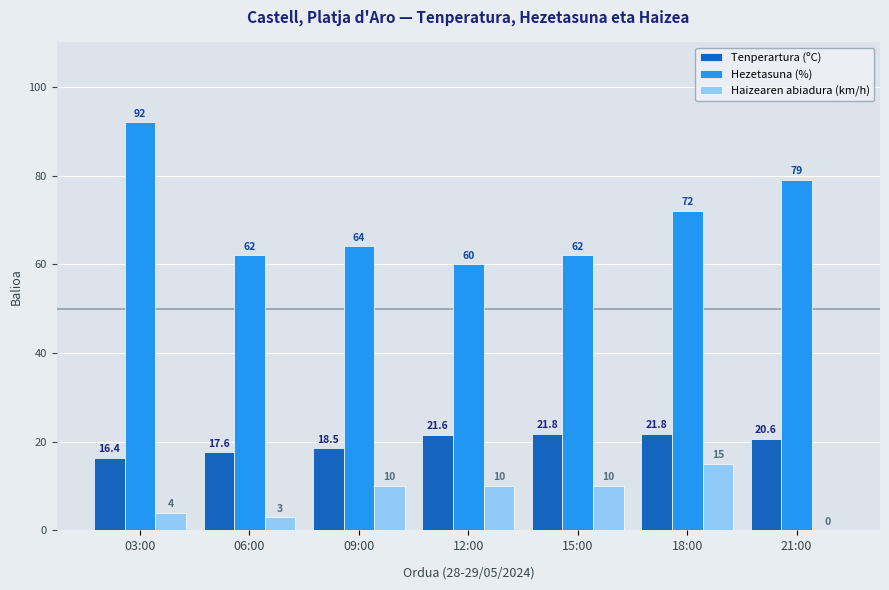

Between 03:00 and 12:00, which series saw the biggest shift?

Hezetasuna (%)